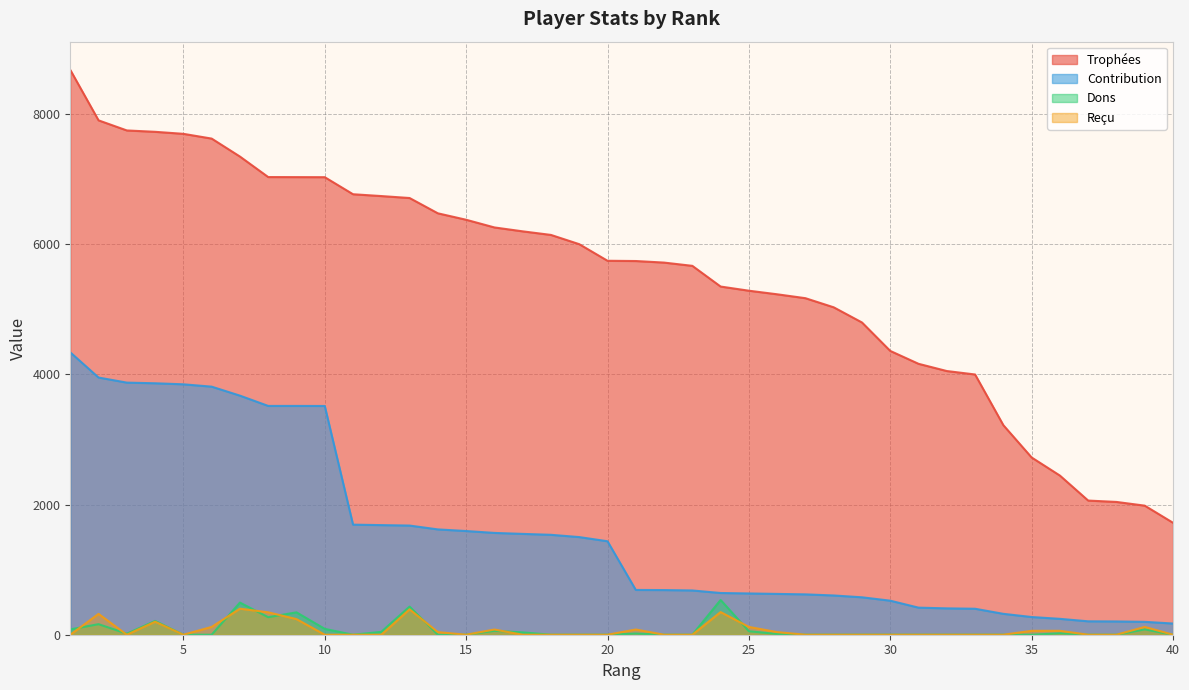

What is the total value across all series at 6?

11553